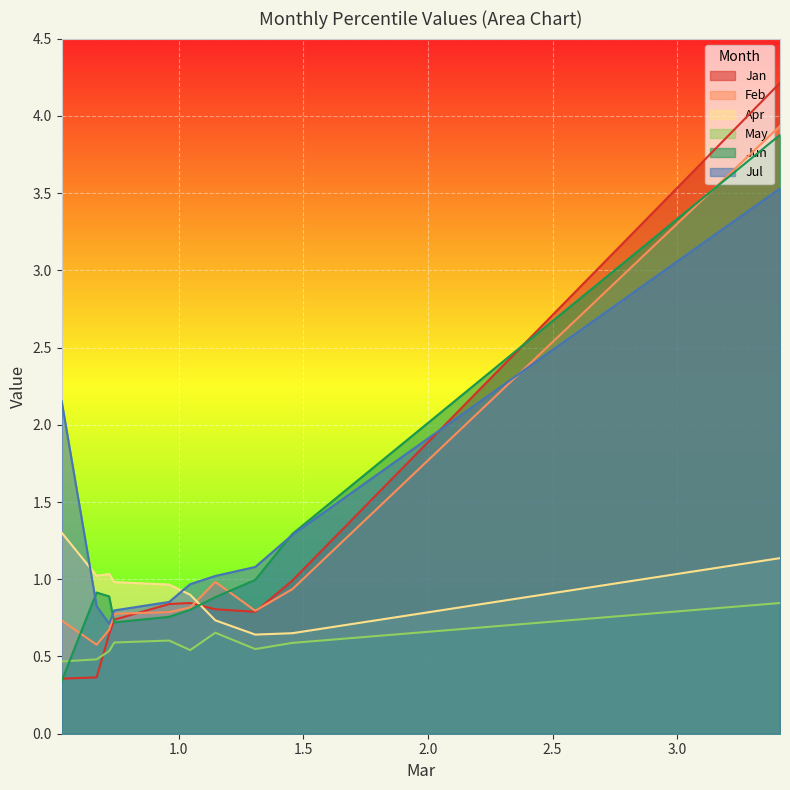

The value of May at pct35 is 0.7. True or false?

True